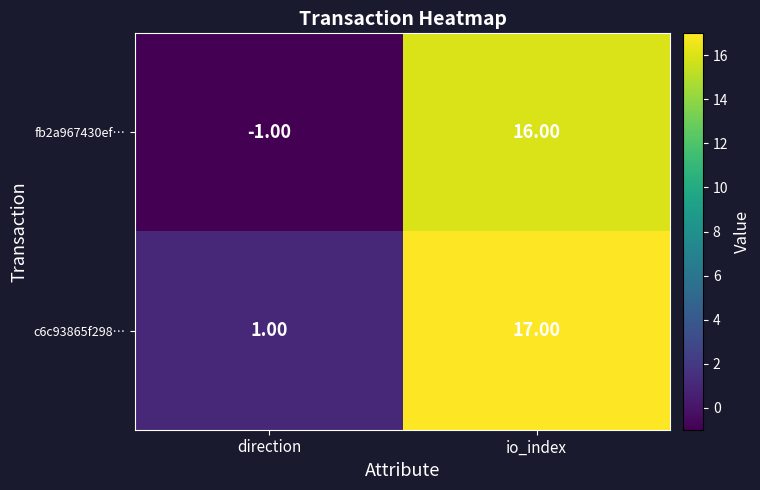

What is the total value across all series at io_index?

33